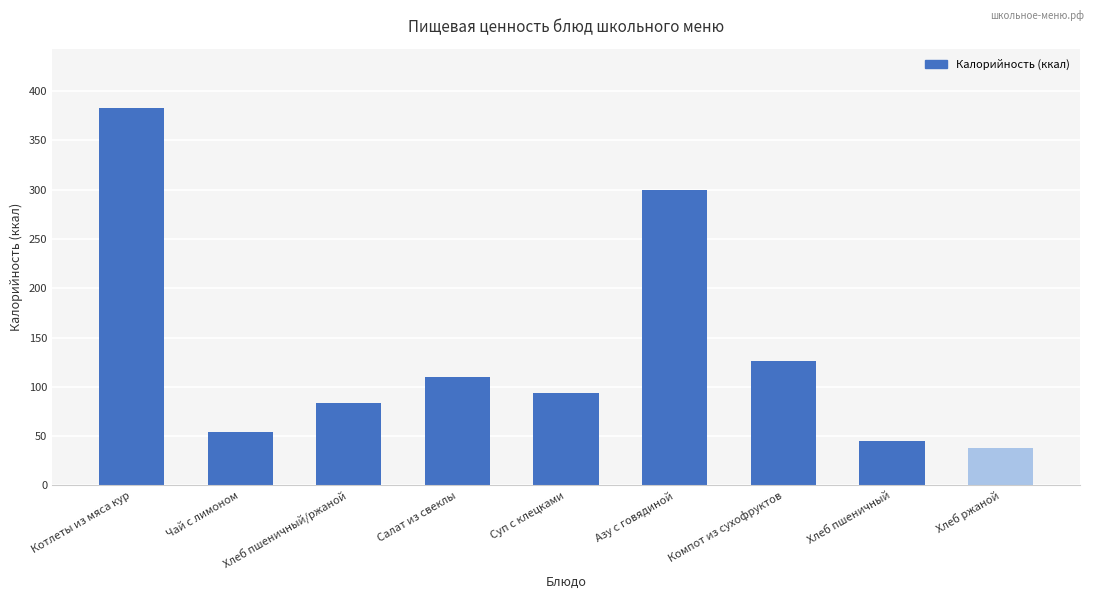

What is the smallest value displayed?

38.0